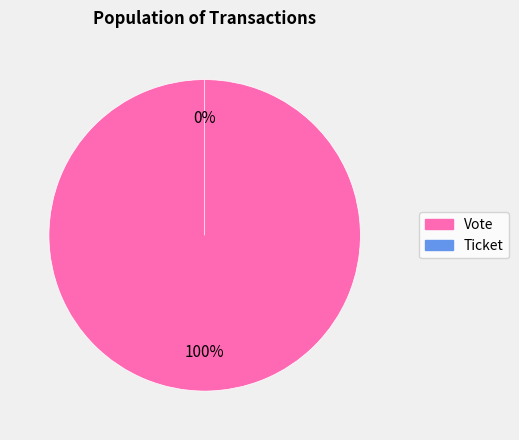

Is there a majority slice in this chart?

Yes